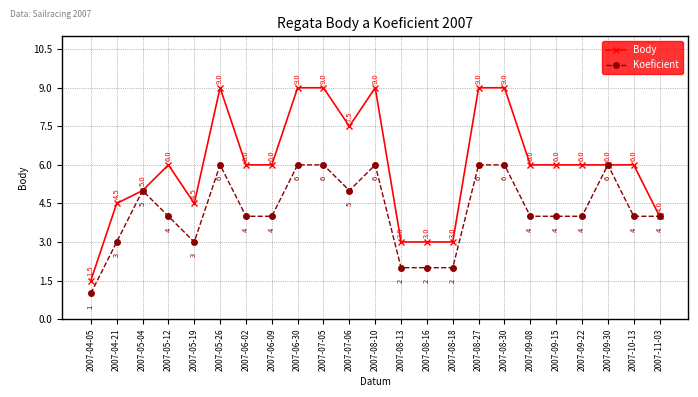

What is the difference between the highest and lowest values at 2007-10-13?

2.0